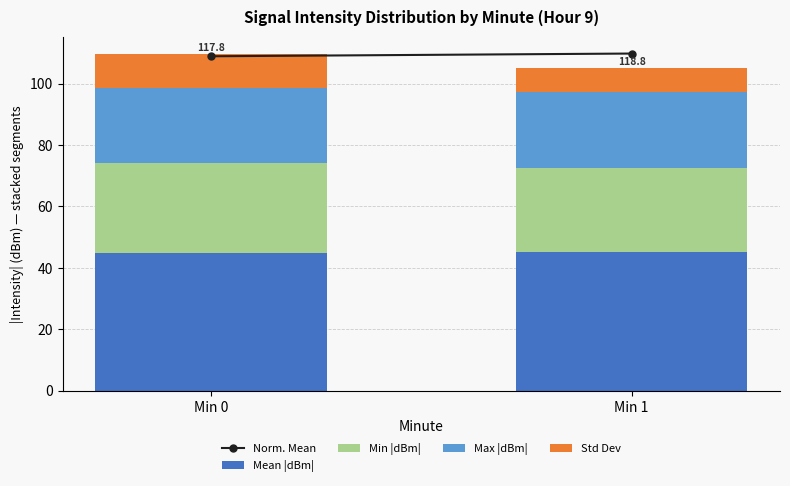

What is the sum of the Mean |dBm| values at Min 1 and Min 0?

89.9